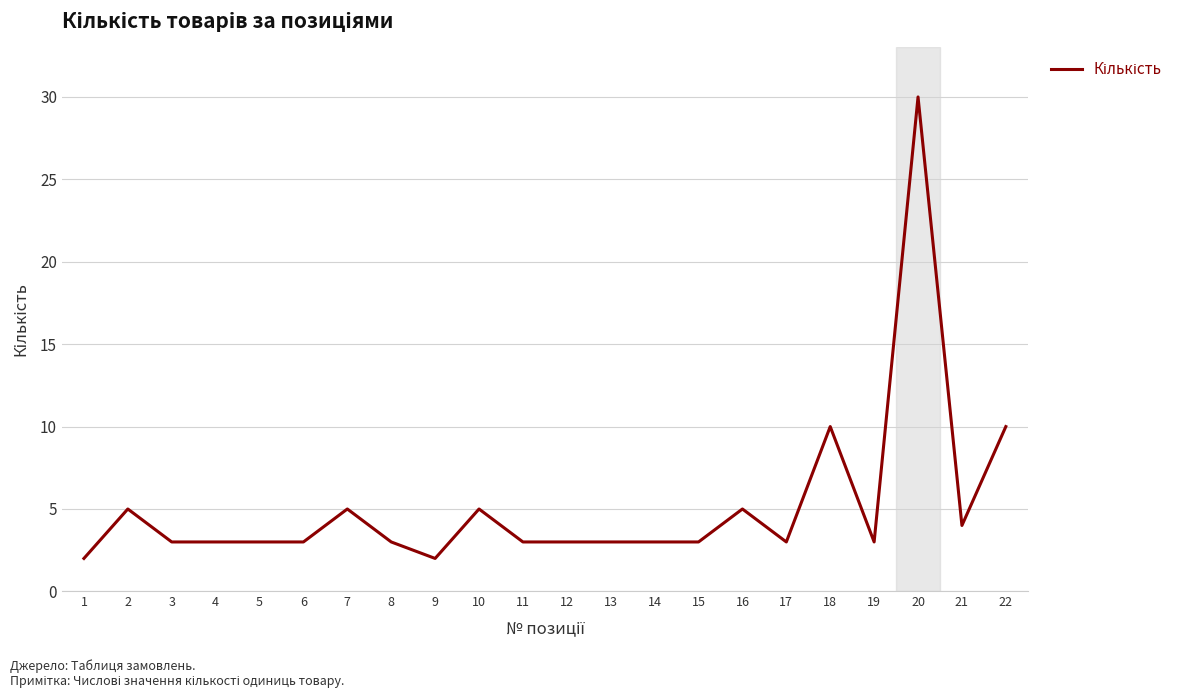

At which label does the data first exceed 3?

2